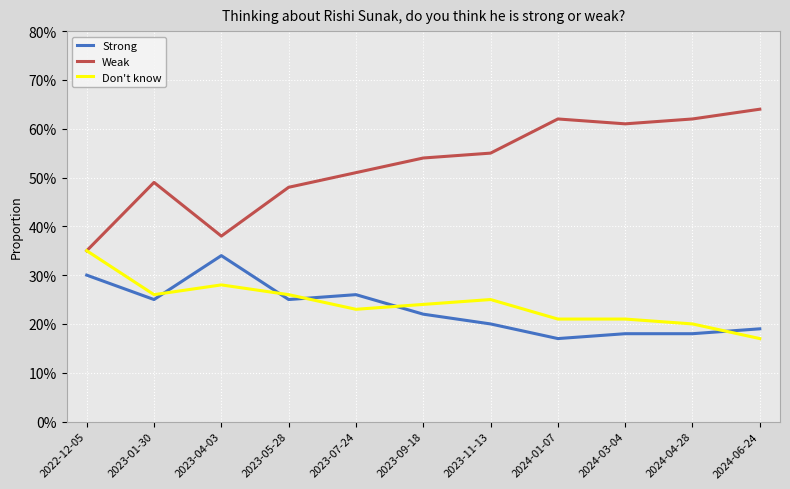

True or false: Weak and Strong intersect in this chart.

False